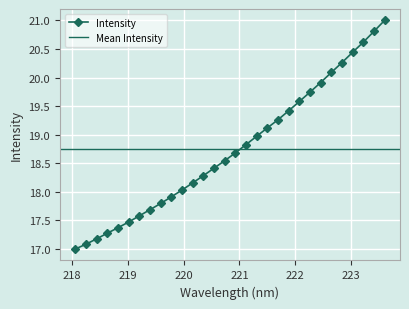

What is the maximum value for Intensity?

21.0